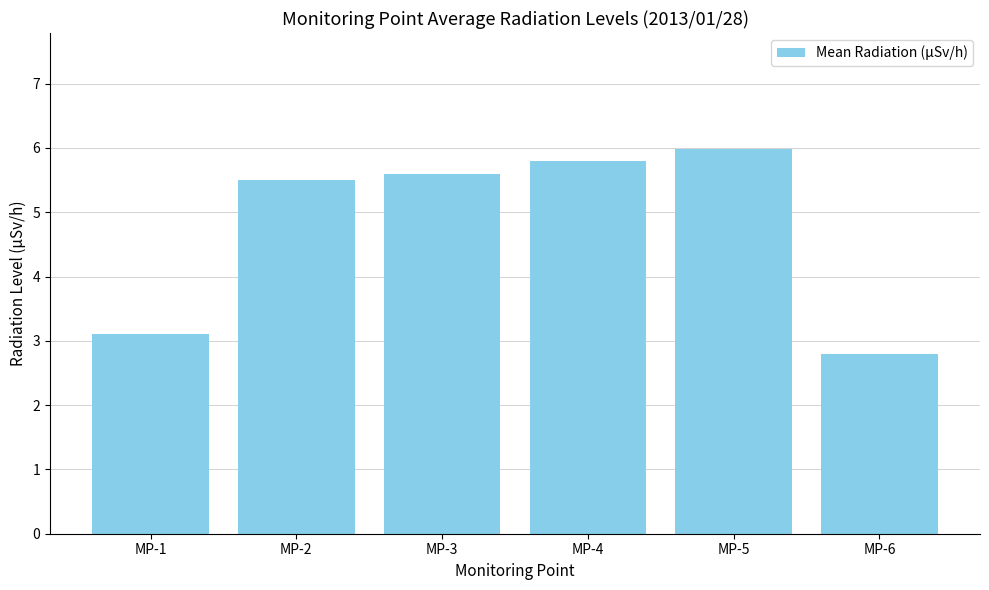

Which label corresponds to the largest value in the chart?

MP-5